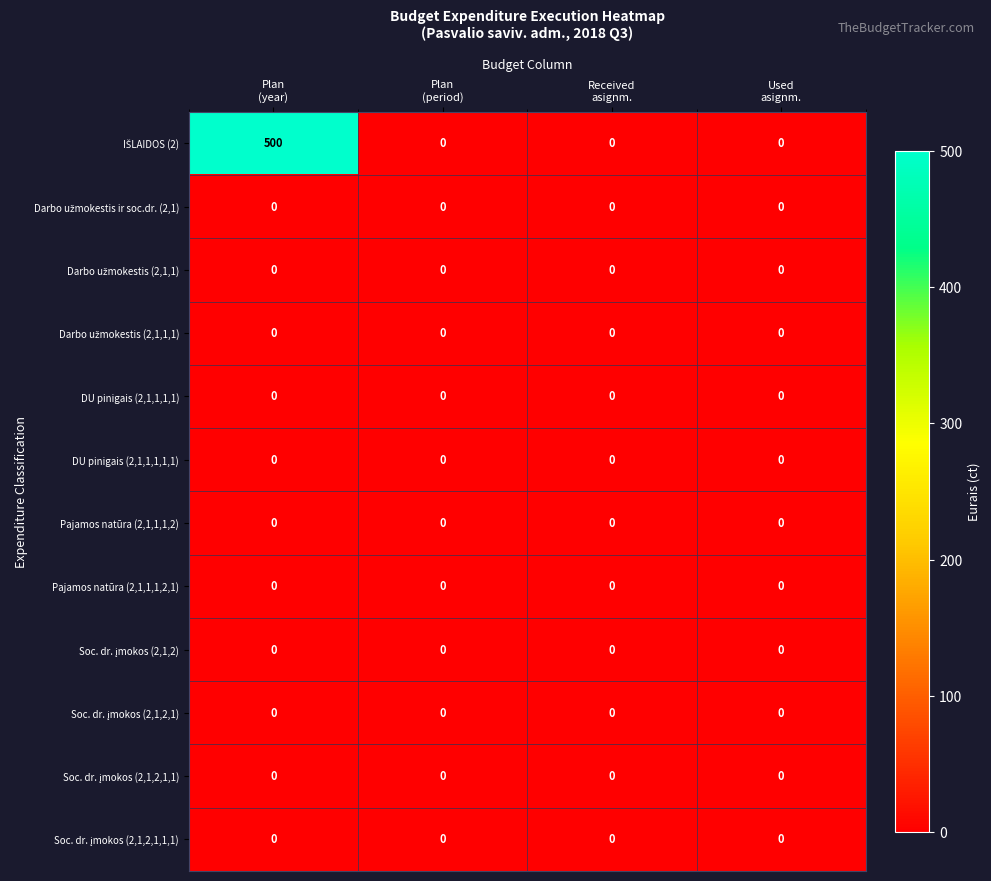

What is the greatest value displayed?

500